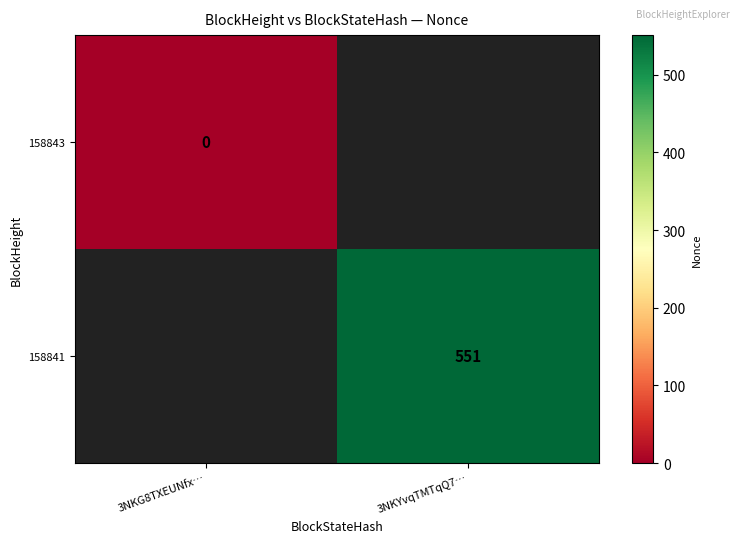

Is it true that 158841 equals 260 at 3NKYvqTMTqQ7…?

False